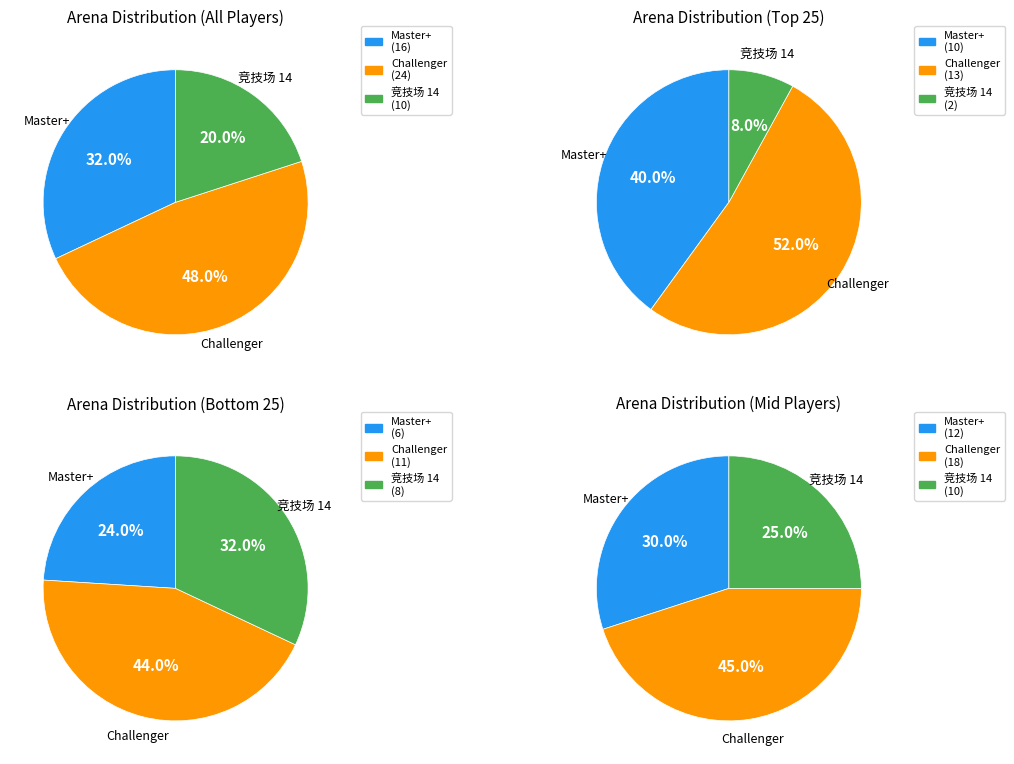

True or false: Challenger I accounts for 34% of the total.

False